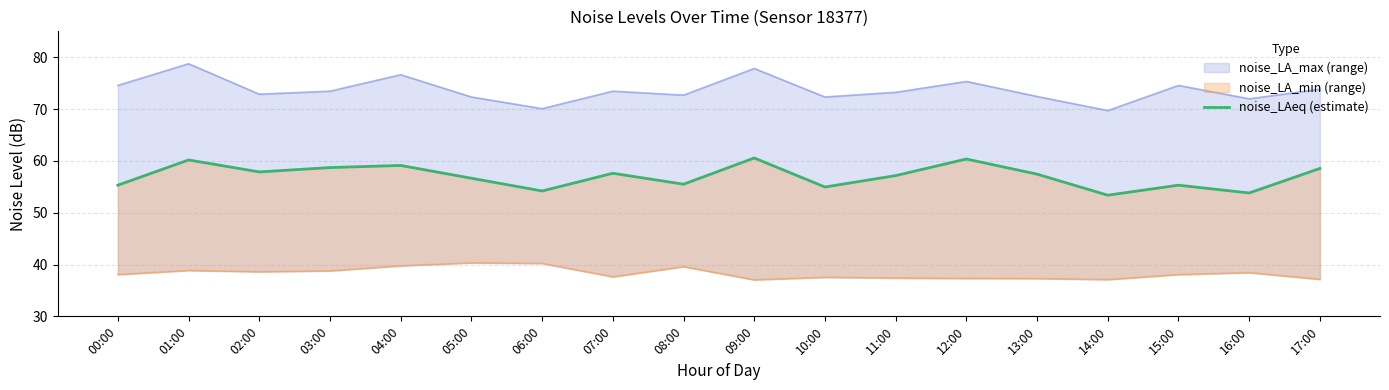

How many values are below 57?

8